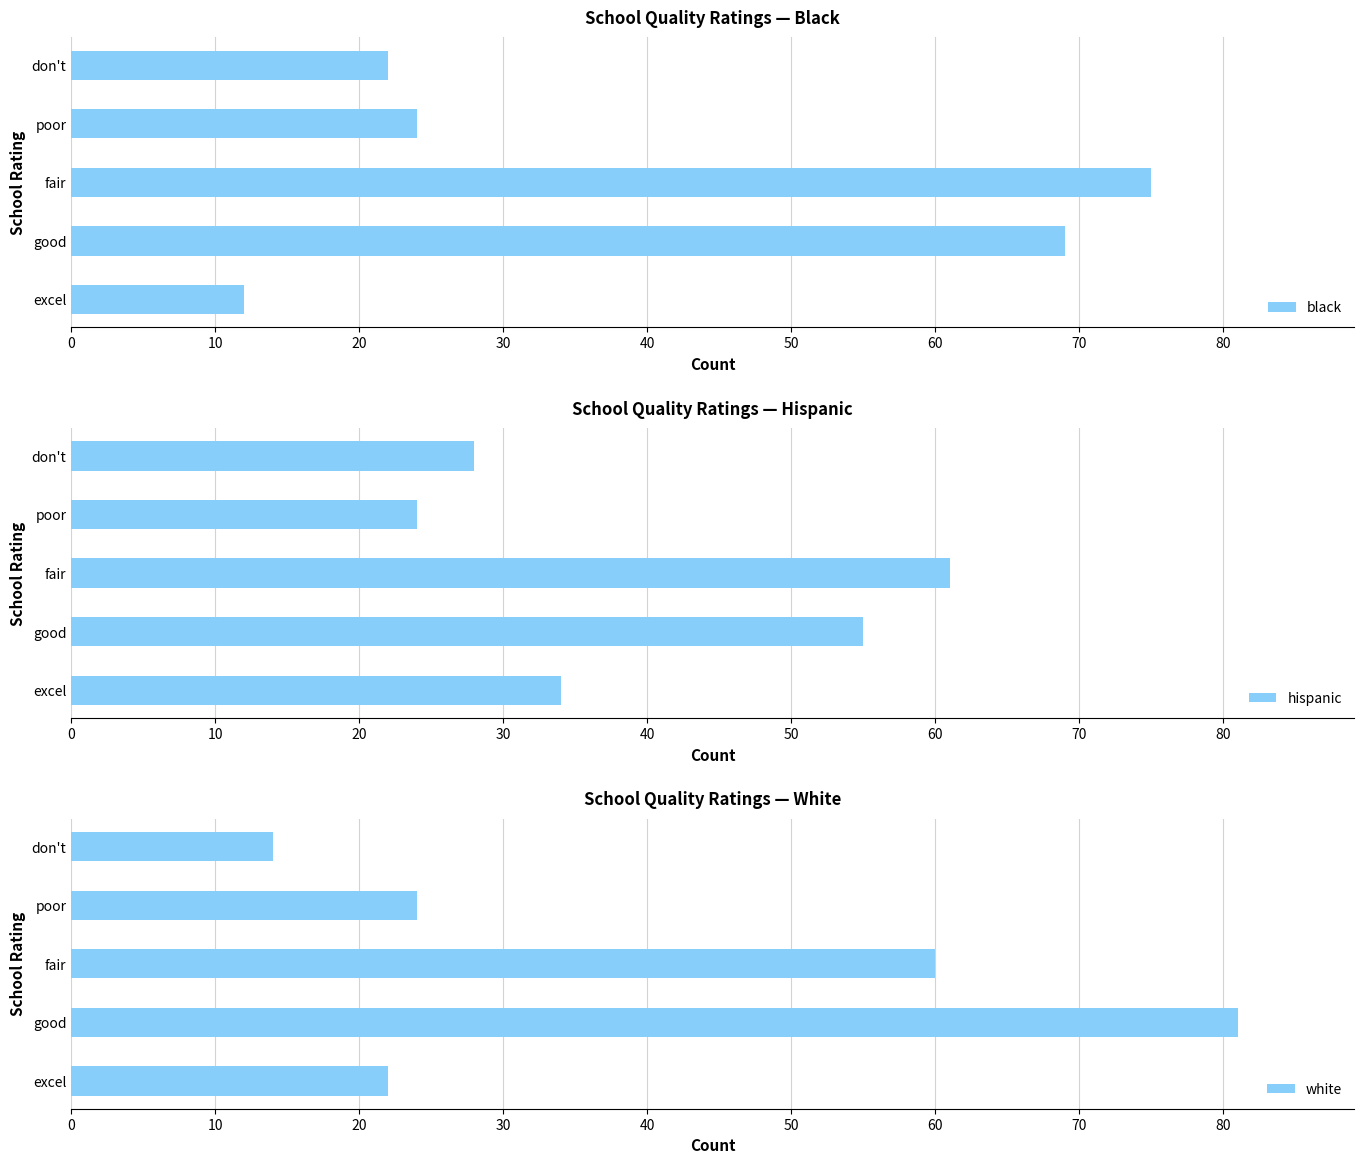

How many distinct data groups are displayed?

3